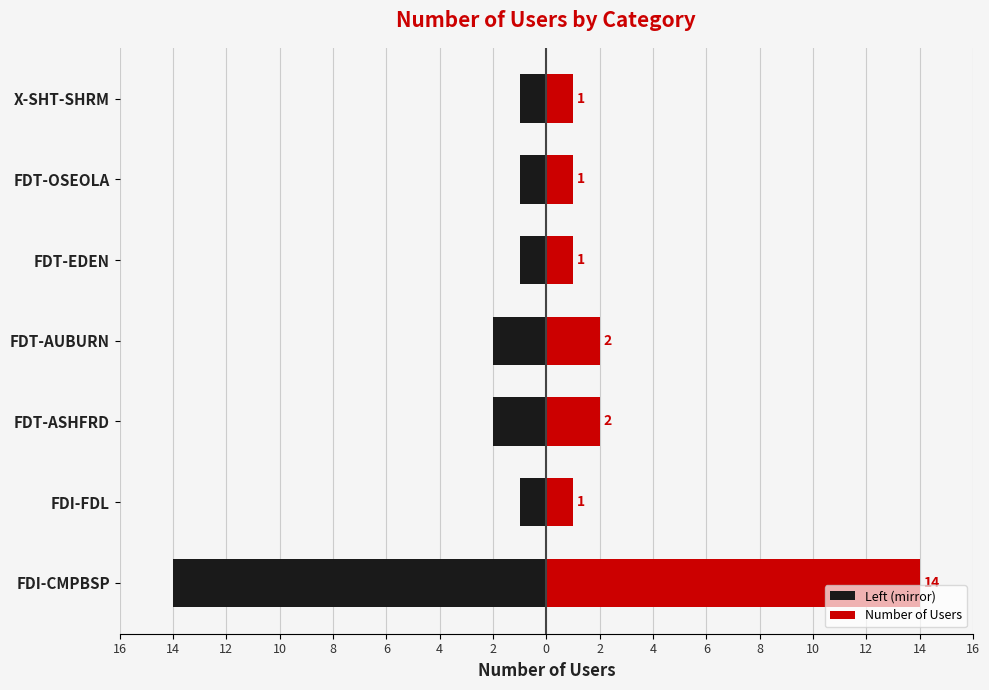

What is the value of the Number of Users bar at the 4th from the left?

2